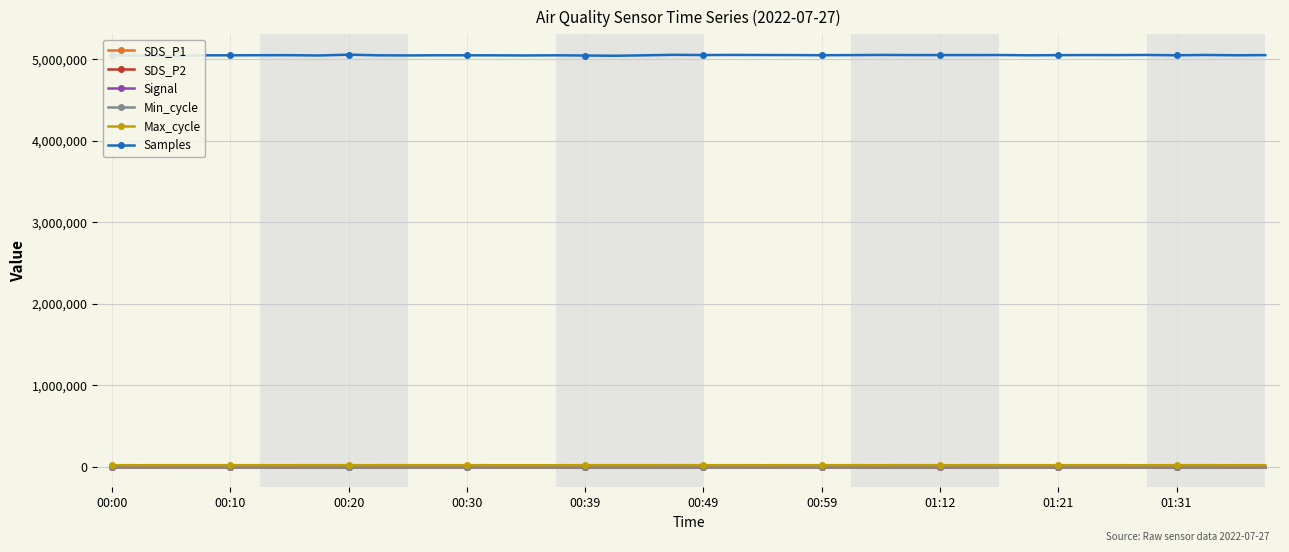

What is the difference between the maximum and minimum values in the Samples series?

19067.0